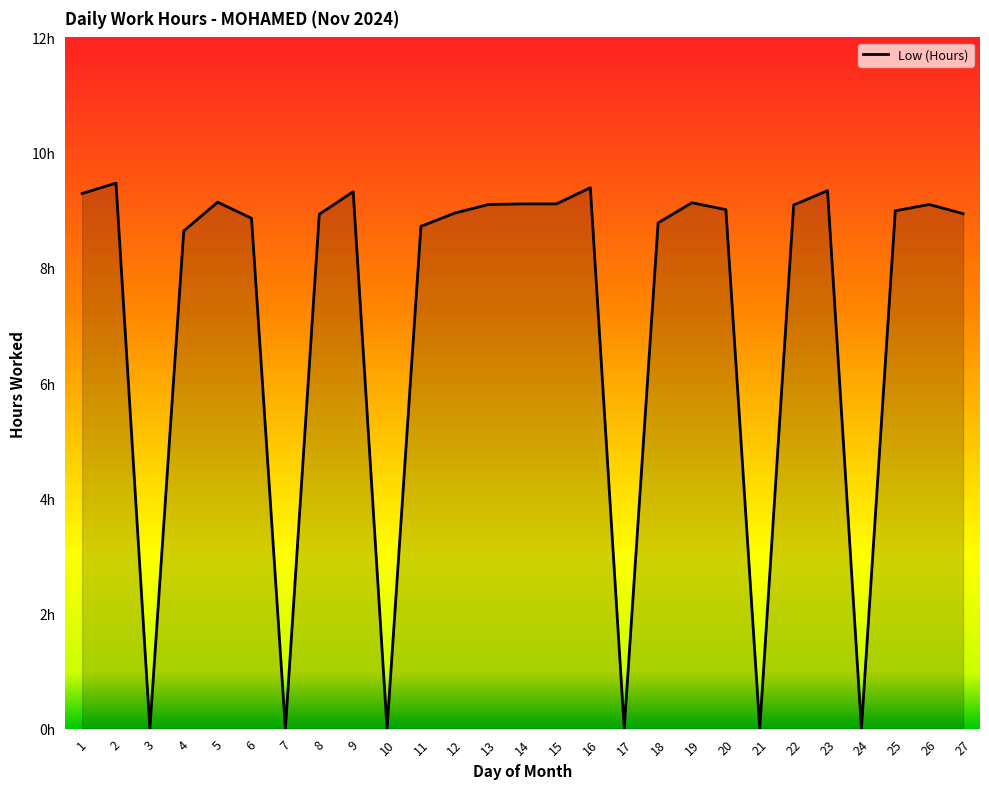

Where is the data nearest to the value 4?

3